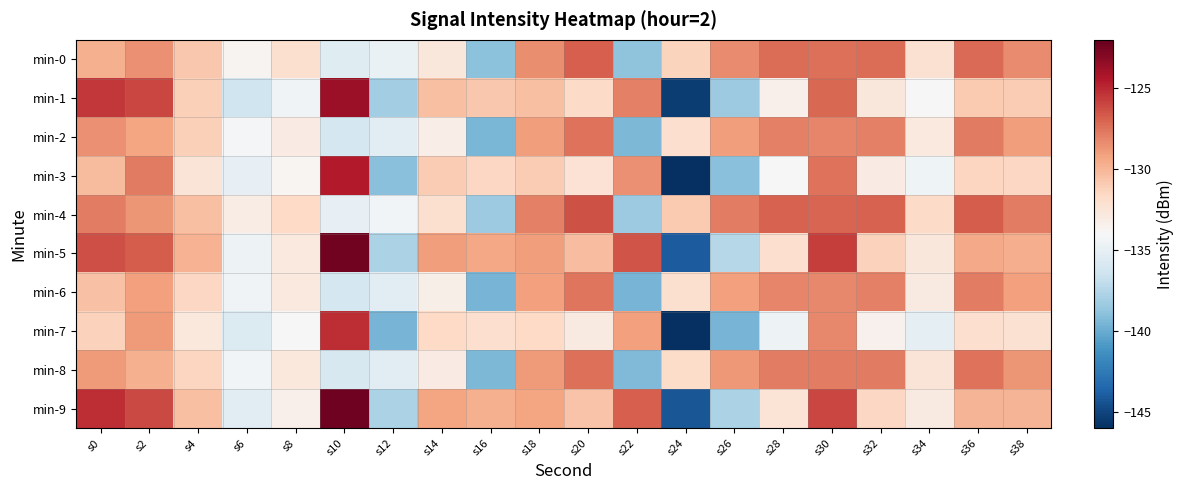

Reading left to right, transcribe all the data shown in this chart.

min-0: s0=-129.8	s2=-128.6	s4=-130.7	s6=-133.7	s8=-132.1	s10=-135.5	s12=-134.8	s14=-132.6	s16=-138.9	s18=-128.4	s20=-126.8	s22=-138.9	s24=-131.3	s26=-128.4	s28=-127.3	s30=-127.4	s32=-127.3	s34=-132.1	s36=-127.2	s38=-128.4
min-1: s0=-125.6	s2=-126.0	s4=-131.1	s6=-136.4	s8=-134.4	s10=-123.8	s12=-138.2	s14=-130.4	s16=-130.8	s18=-130.4	s20=-131.7	s22=-127.9	s24=-145.4	s26=-138.3	s28=-133.4	s30=-127.1	s32=-132.6	s34=-134.0	s36=-130.8	s38=-131.0
min-2: s0=-128.5	s2=-129.3	s4=-131.1	s6=-134.2	s8=-133.0	s10=-136.1	s12=-135.4	s14=-133.2	s16=-139.5	s18=-129.0	s20=-127.5	s22=-139.4	s24=-132.0	s26=-129.0	s28=-128.0	s30=-128.1	s32=-128.0	s34=-132.8	s36=-127.8	s38=-129.0
min-3: s0=-130.2	s2=-127.8	s4=-132.5	s6=-135.0	s8=-133.8	s10=-124.5	s12=-139.0	s14=-131.0	s16=-131.5	s18=-131.0	s20=-132.3	s22=-128.5	s24=-146.0	s26=-139.0	s28=-134.0	s30=-127.5	s32=-133.0	s34=-134.5	s36=-131.4	s38=-131.5
min-4: s0=-127.9	s2=-128.7	s4=-130.4	s6=-133.1	s8=-131.6	s10=-135.0	s12=-134.3	s14=-132.1	s16=-138.4	s18=-128.0	s20=-126.4	s22=-138.4	s24=-130.9	s26=-127.9	s28=-126.9	s30=-127.0	s32=-126.9	s34=-131.7	s36=-126.7	s38=-127.9
min-5: s0=-126.3	s2=-126.7	s4=-129.8	s6=-134.6	s8=-132.8	s10=-122.4	s12=-137.8	s14=-129.0	s16=-129.4	s18=-129.0	s20=-130.3	s22=-126.5	s24=-144.0	s26=-137.4	s28=-132.0	s30=-125.7	s32=-131.2	s34=-132.6	s36=-129.5	s38=-129.6
min-6: s0=-130.5	s2=-129.1	s4=-131.5	s6=-134.4	s8=-132.8	s10=-136.1	s12=-135.4	s14=-133.3	s16=-139.6	s18=-129.1	s20=-127.6	s22=-139.6	s24=-132.1	s26=-129.1	s28=-128.1	s30=-128.2	s32=-128.0	s34=-132.9	s36=-127.9	s38=-129.1
min-7: s0=-131.2	s2=-128.9	s4=-132.7	s6=-135.6	s8=-134.0	s10=-125.1	s12=-139.6	s14=-131.6	s16=-132.0	s18=-131.6	s20=-132.9	s22=-129.1	s24=-146.6	s26=-139.6	s28=-134.6	s30=-128.2	s32=-133.5	s34=-135.1	s36=-132.0	s38=-132.2
min-8: s0=-128.9	s2=-129.7	s4=-131.4	s6=-134.3	s8=-132.7	s10=-135.9	s12=-135.3	s14=-133.0	s16=-139.4	s18=-128.9	s20=-127.4	s22=-139.3	s24=-131.8	s26=-128.8	s28=-127.9	s30=-127.9	s32=-127.8	s34=-132.5	s36=-127.5	s38=-128.7
min-9: s0=-125.1	s2=-126.1	s4=-130.4	s6=-135.4	s8=-133.4	s10=-122.3	s12=-137.8	s14=-129.3	s16=-129.7	s18=-129.3	s20=-130.6	s22=-126.8	s24=-144.3	s26=-137.8	s28=-132.4	s30=-126.0	s32=-131.5	s34=-132.9	s36=-129.9	s38=-129.9